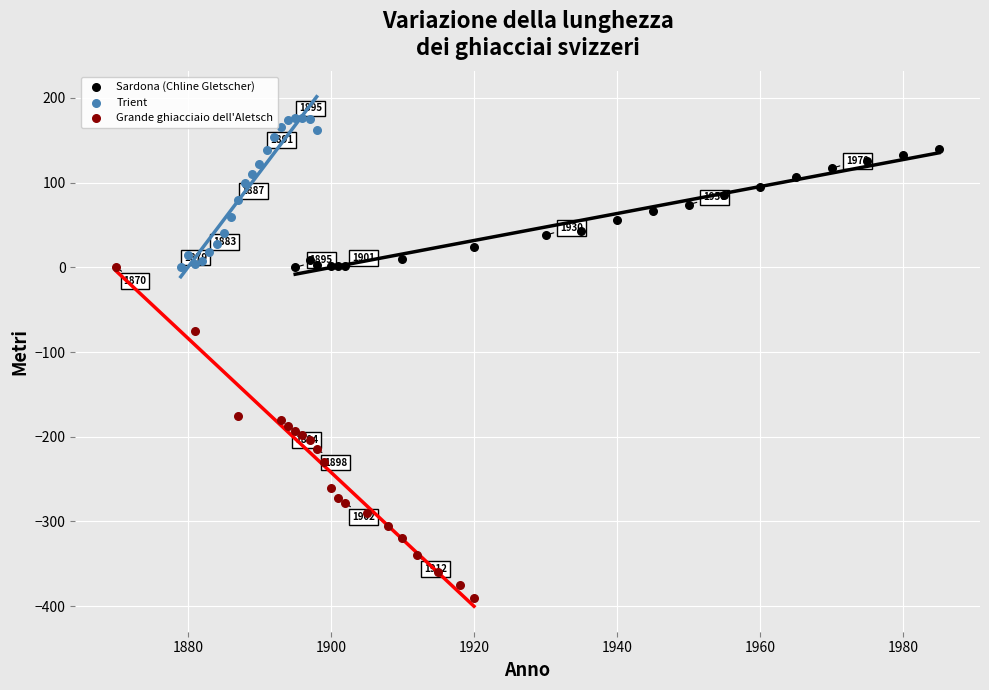

Which series reaches the maximum Y coordinate?

Trient